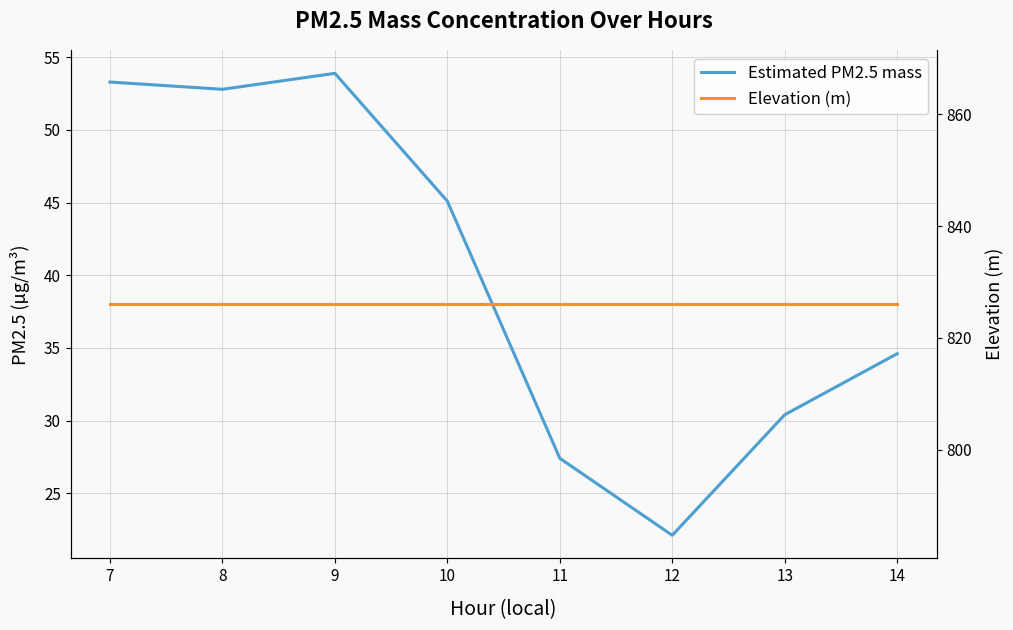

Where is the first local maximum for Estimated PM2.5 mass?

9